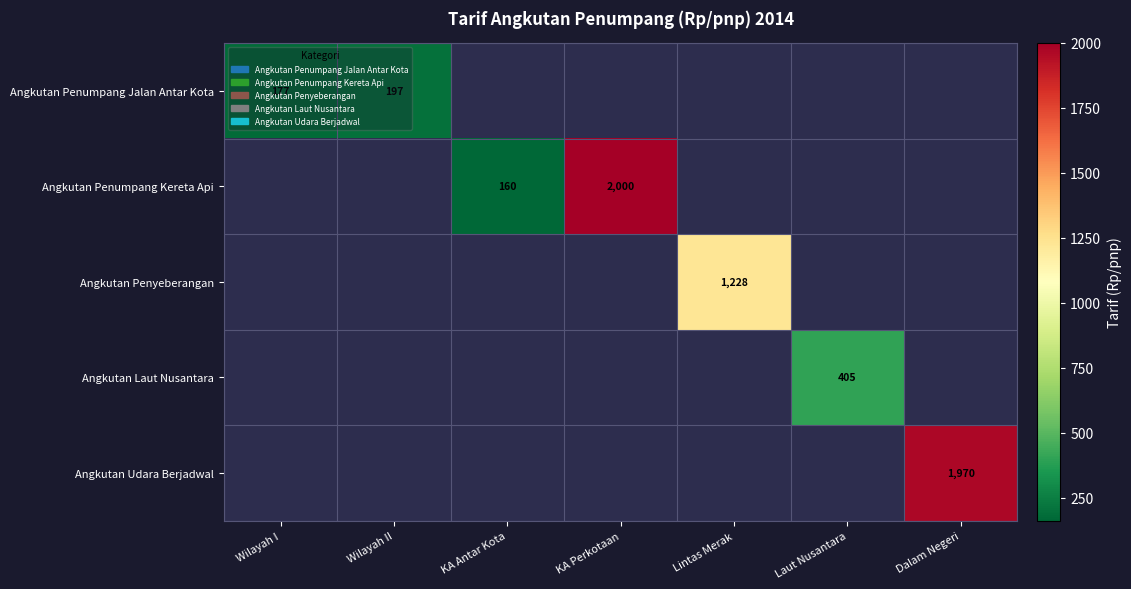

The Angkutan Penumpang Jalan Antar Kota series shows 284 at Wilayah I. True or false?

False